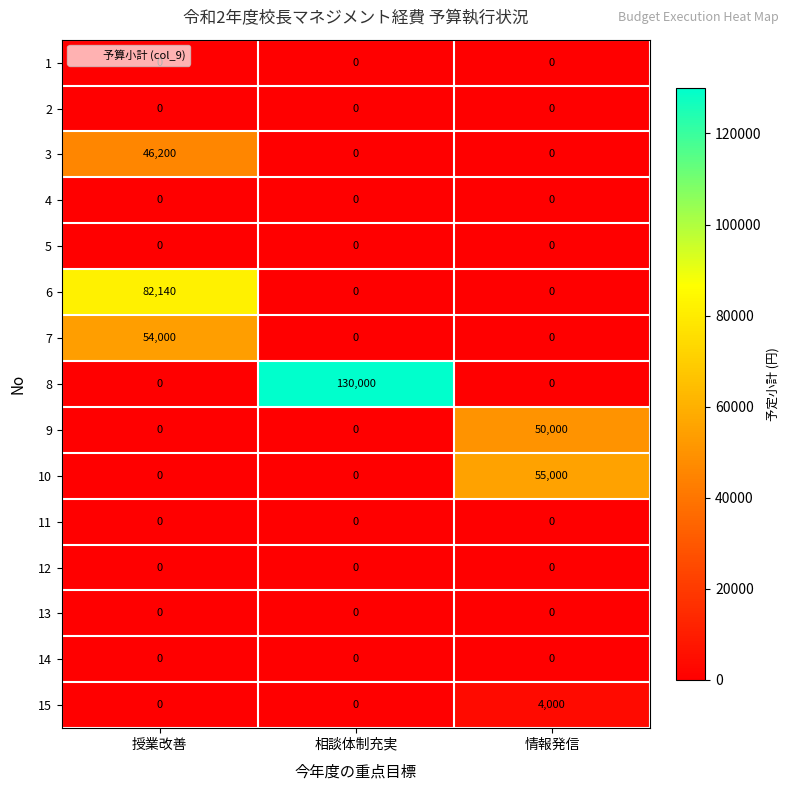

Which series changed the most between 授業改善 and 情報発信?

6